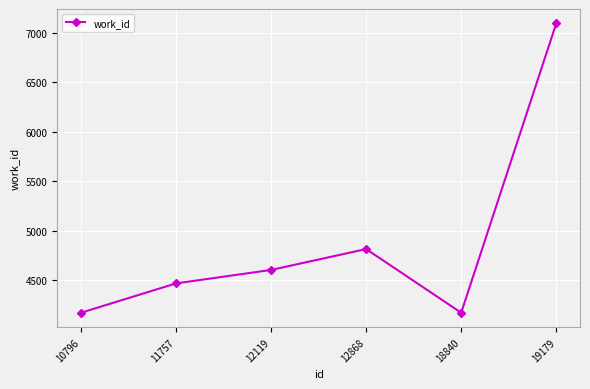

What is the sum of all values?

29314